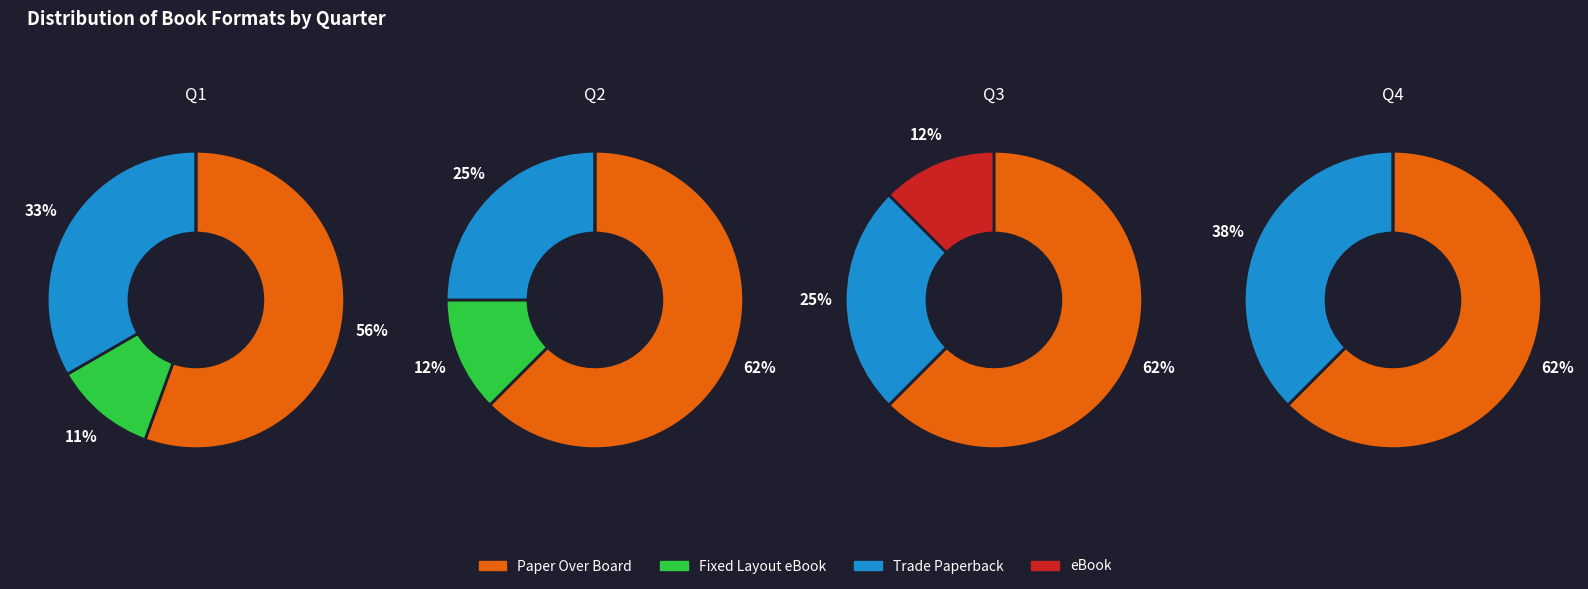

Rank the categories by value from highest to lowest.

Paper Over Board, Trade Paperback, Fixed Layout eBook, eBook